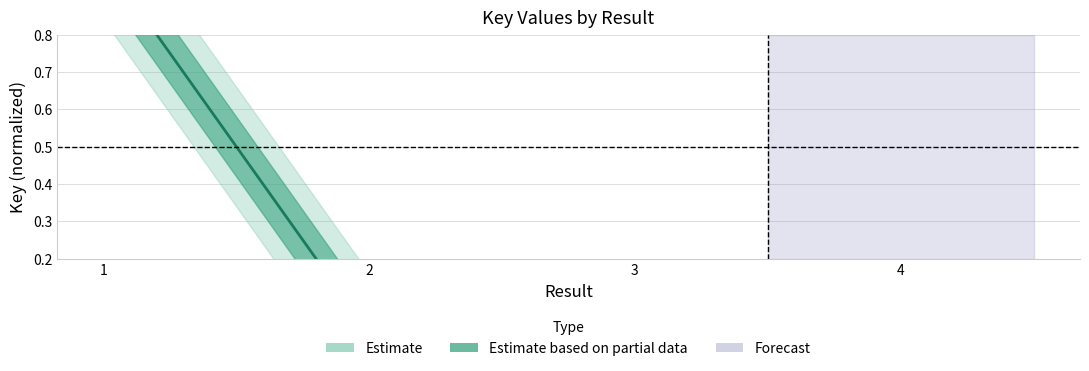

How many positive values are there?

3